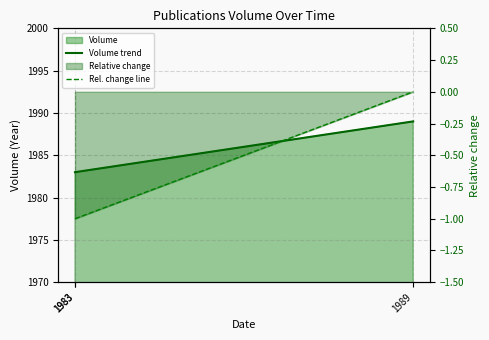

What is the value of the Rel. change line point at the 1st from the left?

-1.0